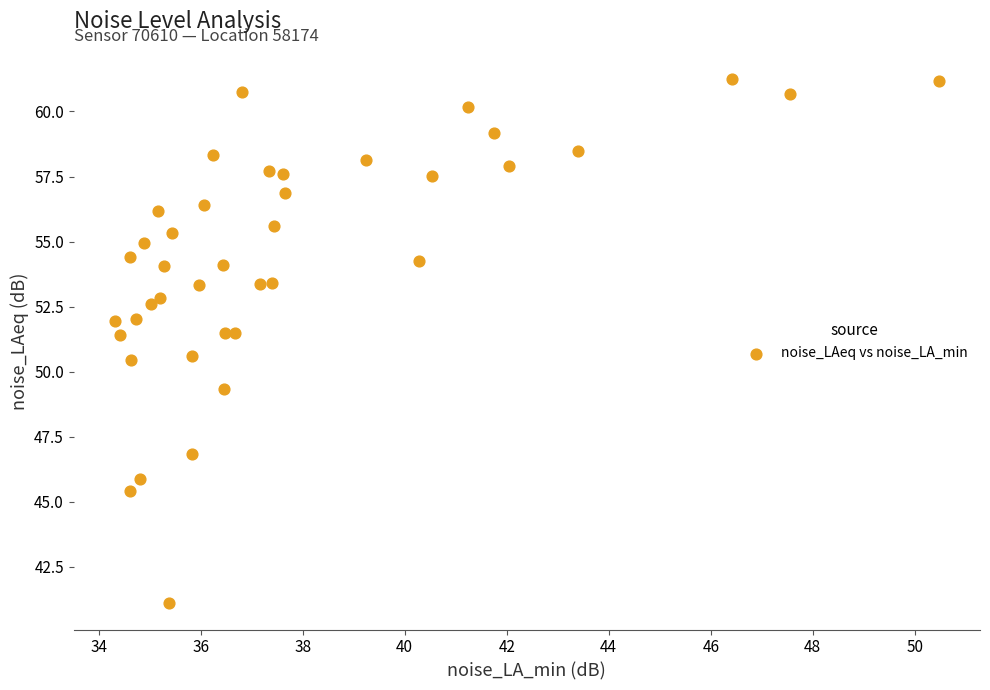

What is the range of Y values (max minus min)?

20.1